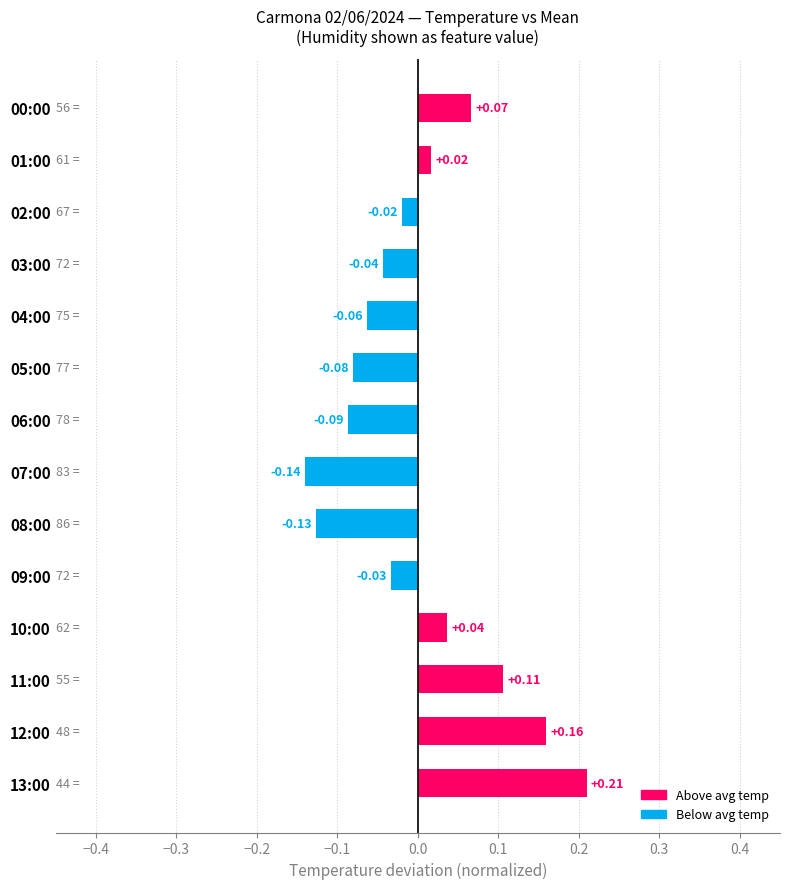

Rank the categories by value from lowest to highest.

07:00, 08:00, 06:00, 05:00, 04:00, 03:00, 09:00, 02:00, 01:00, 10:00, 00:00, 11:00, 12:00, 13:00